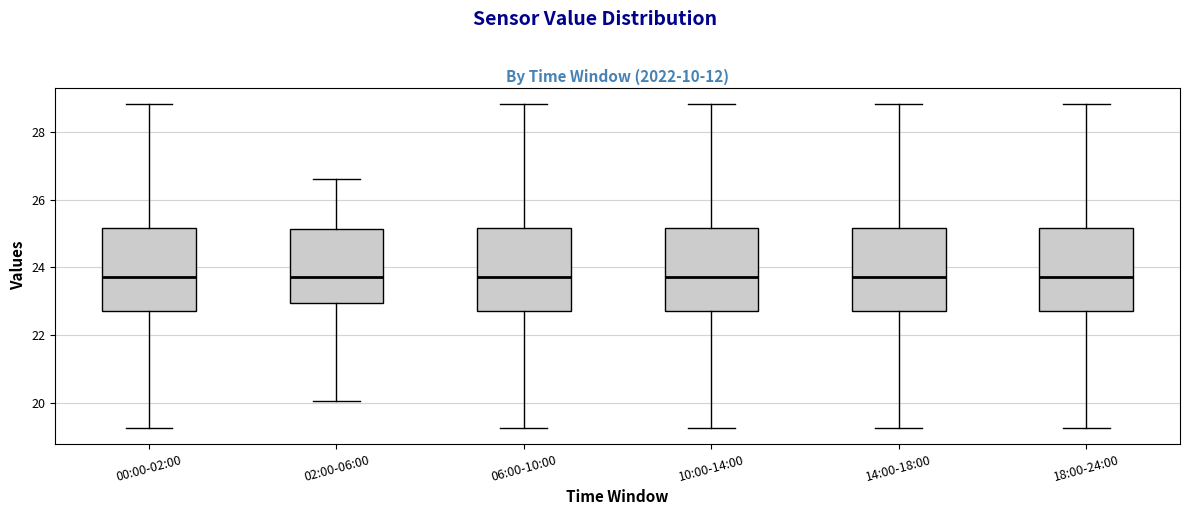

Reading left to right, read every box against the y-axis: the position of its median line, the range the box covers, and the ends of its whiskers. The values are not printed on the chart, so give them approximately, as read against the axis.

00:00-02:00: median 23.8, box 22.8 to 25.2, whiskers 19.2 to 28.8
02:00-06:00: median 23.8, box 23.0 to 25.2, whiskers 20.0 to 26.6
06:00-10:00: median 23.8, box 22.8 to 25.2, whiskers 19.2 to 28.8
10:00-14:00: median 23.8, box 22.8 to 25.2, whiskers 19.2 to 28.8
14:00-18:00: median 23.8, box 22.8 to 25.2, whiskers 19.2 to 28.8
18:00-24:00: median 23.8, box 22.8 to 25.2, whiskers 19.2 to 28.8